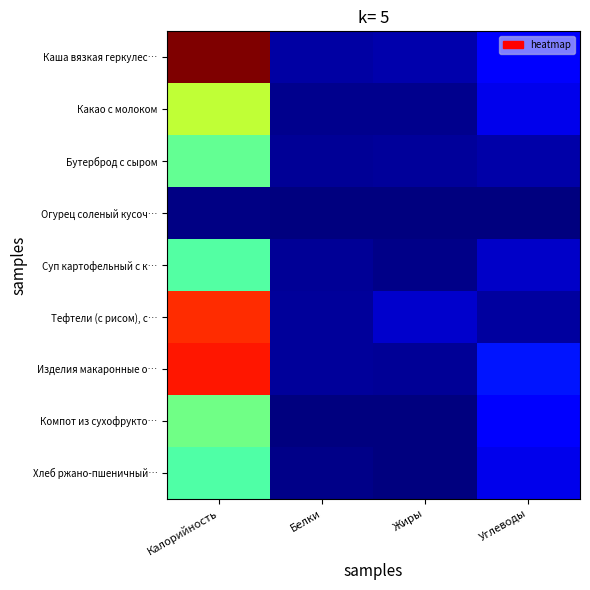

Between Калорийность and Углеводы, which is larger?

Калорийность